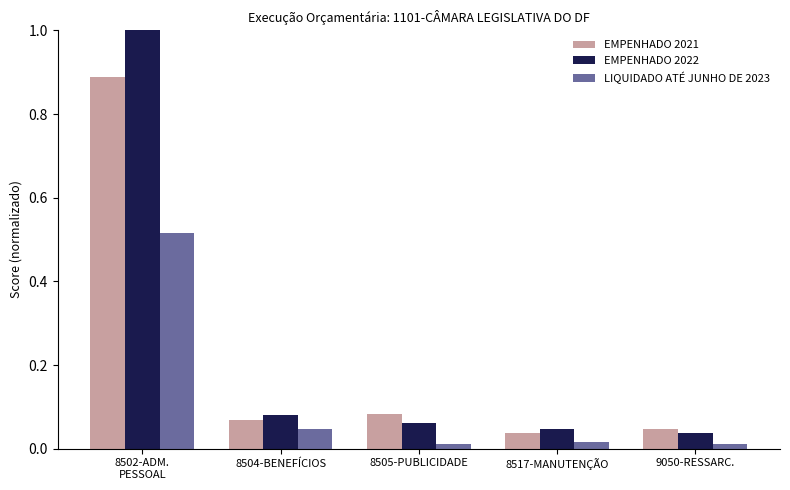

How many distinct data groups are displayed?

3